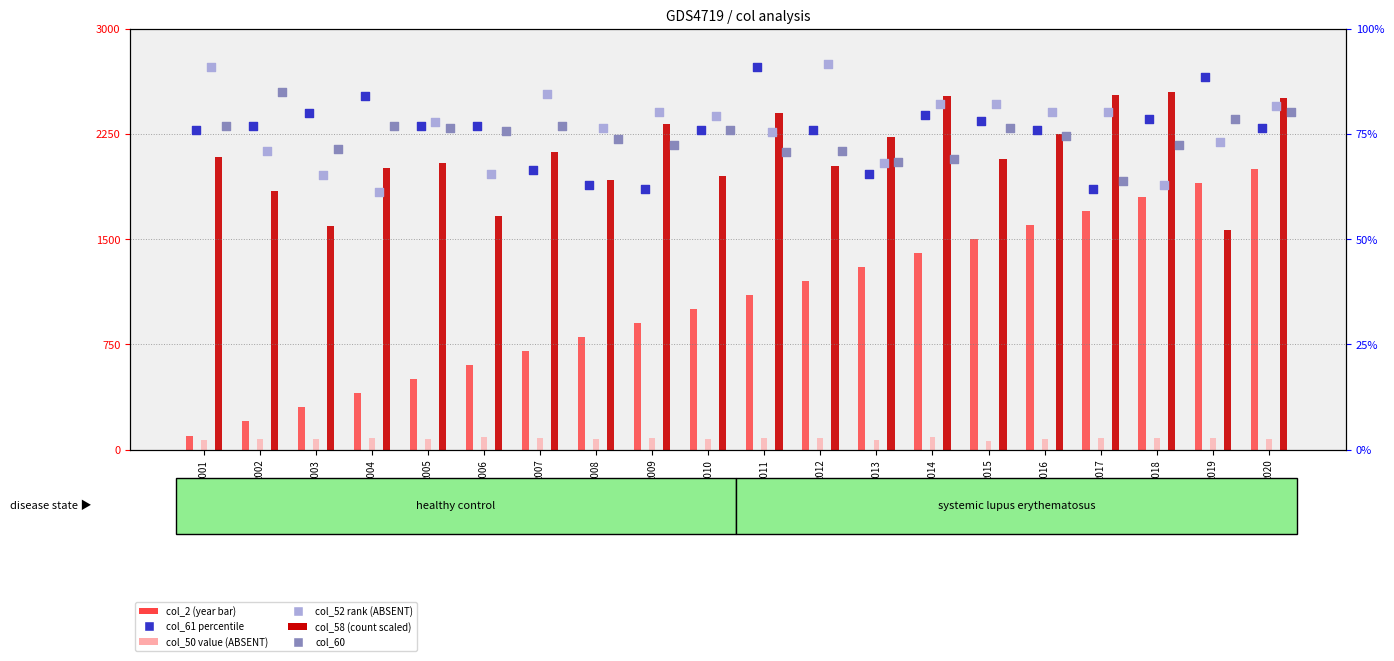

Which series has the largest total across all categories?

col_58 (scaled)